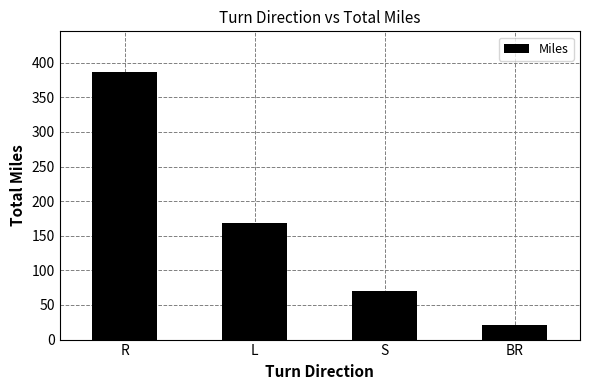

What is the maximum value shown in the chart?

387.2